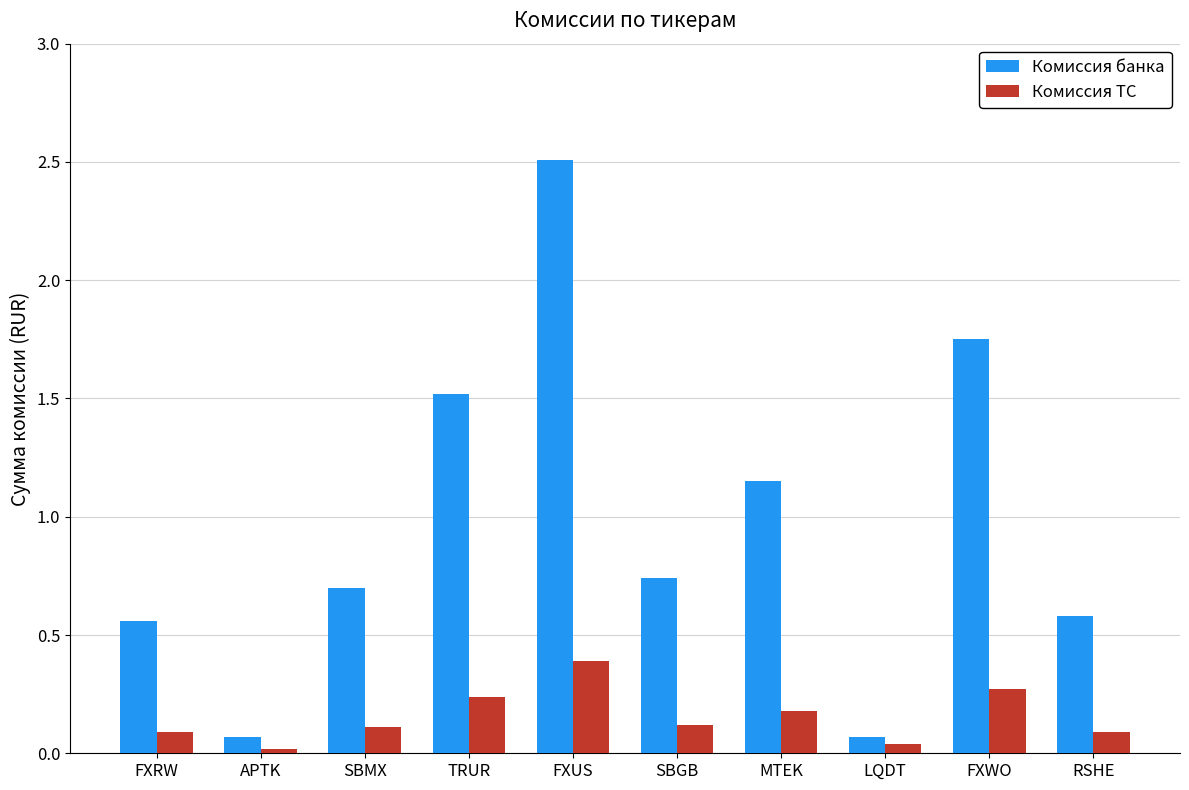

How many groups of bars are there?

10